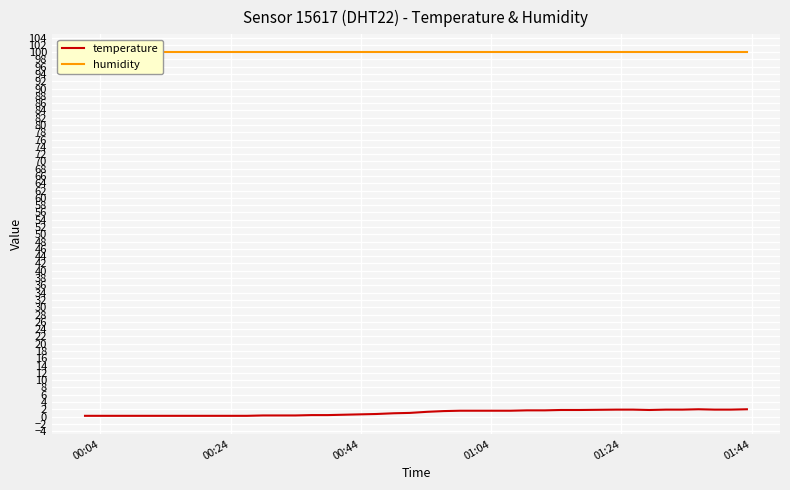

True or false: temperature and humidity cross at least once.

False